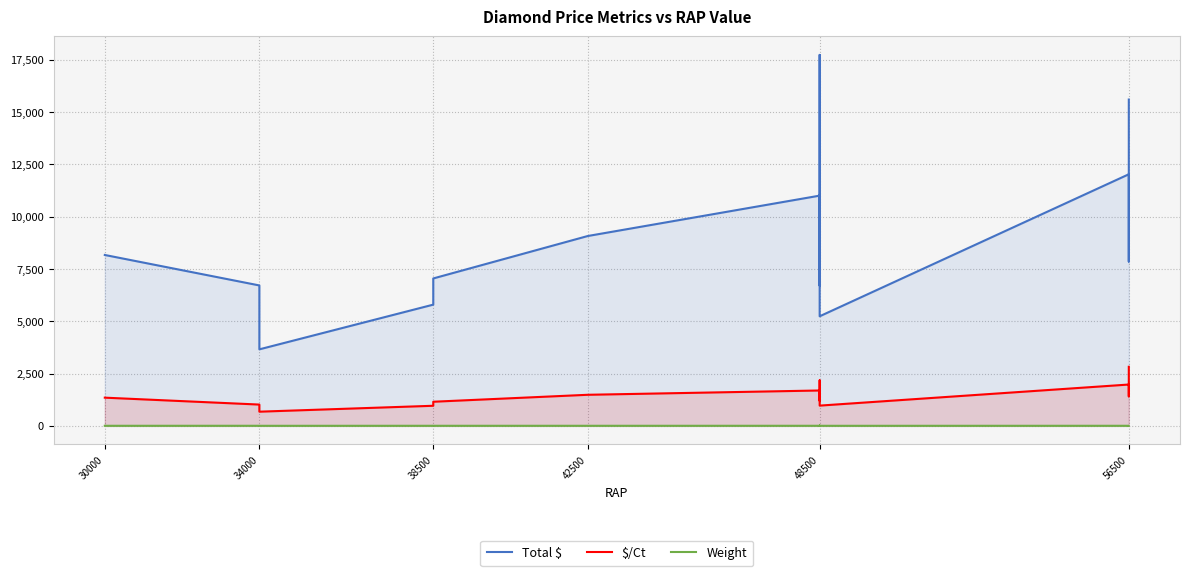

What is the value of the $/Ct point at the 11th from the left?

1692.7